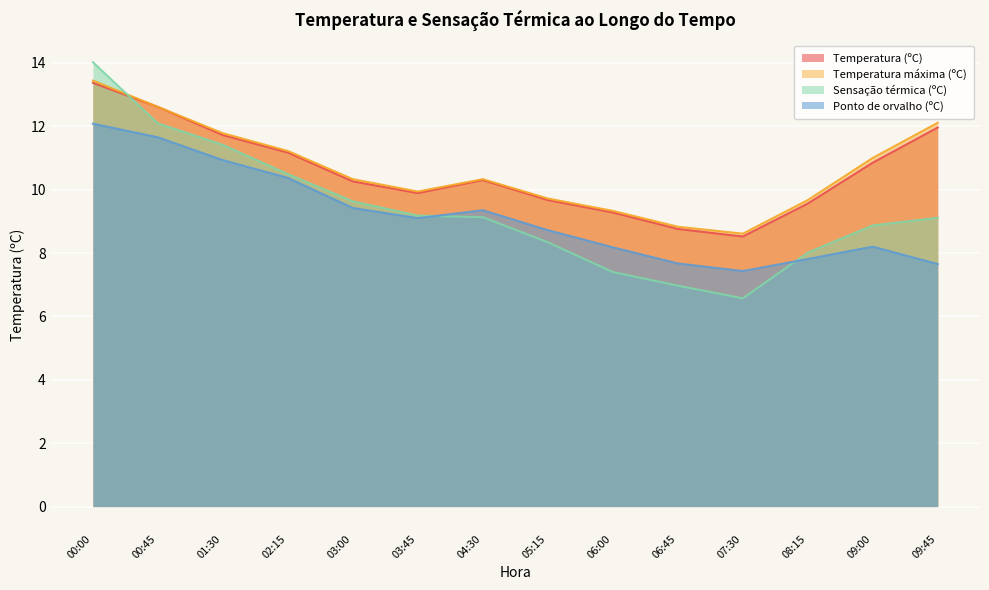

At which category does the chart reach its minimum across all series?

07:30